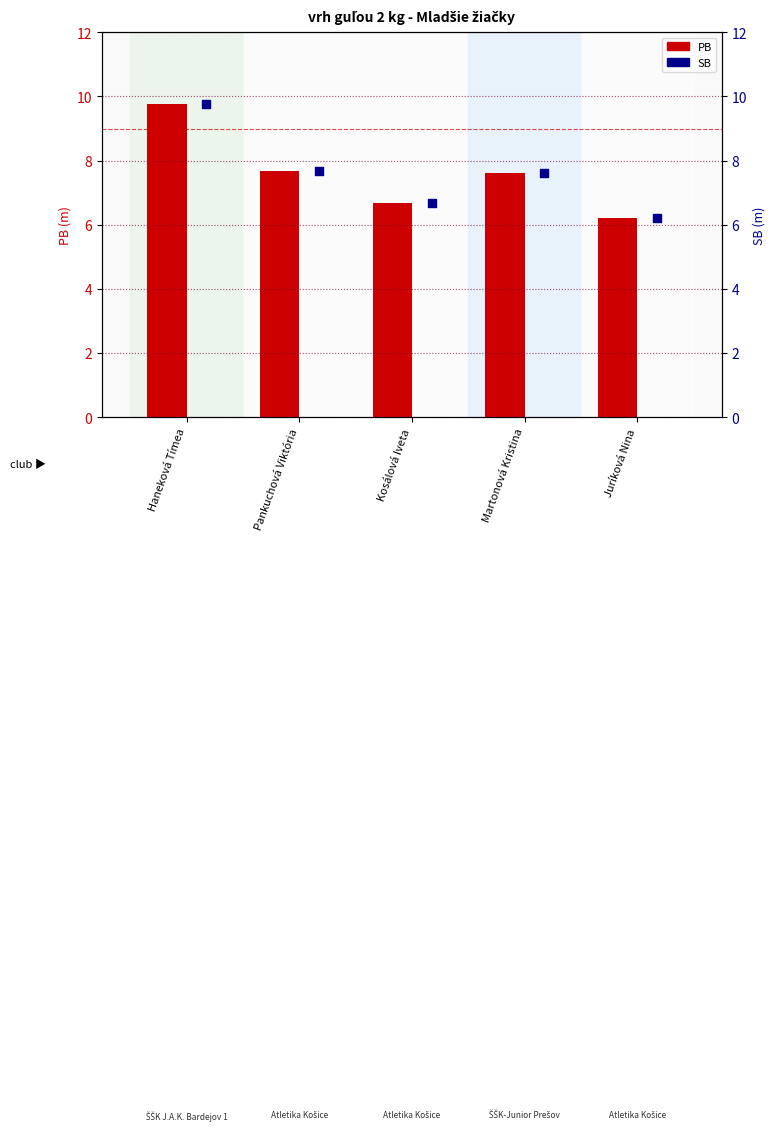

Which series has the widest spread of Y values?

PB